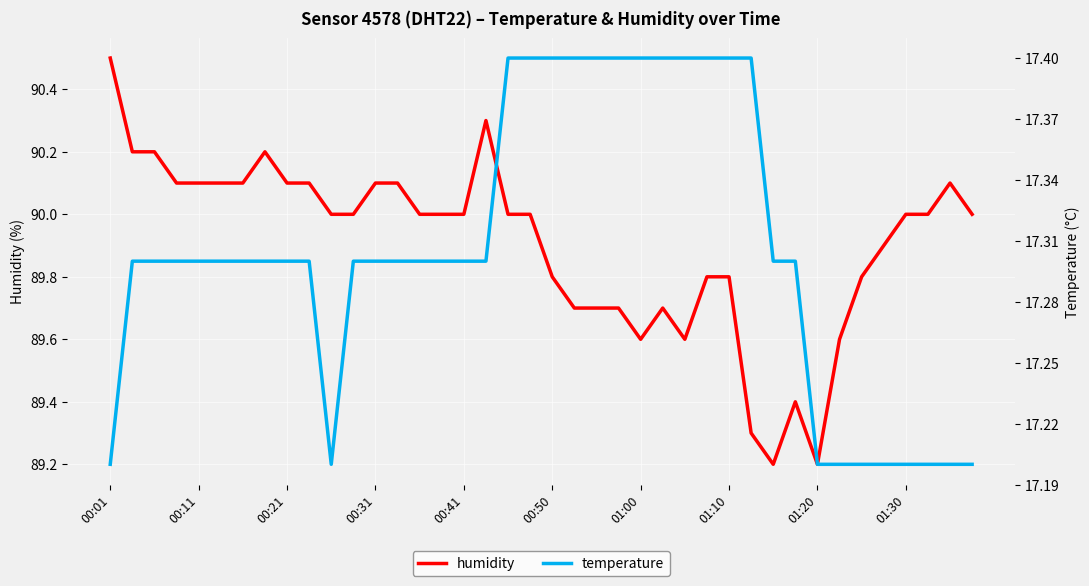

Reading left to right, list all the values displayed in this chart.

humidity: 90.5	90.2	90.2	90.1	90.1	90.1	90.1	90.2	90.1	90.1	90.0	90.0	90.1	90.1	90.0	90.0	90.0	90.3	90.0	90.0	89.8	89.7	89.7	89.7	89.6	89.7	89.6	89.8	89.8	89.3	89.2	89.4	89.2	89.6	89.8	89.9	90.0	90.0	90.1	90.0
temperature: 17.2	17.3	17.3	17.3	17.3	17.3	17.3	17.3	17.3	17.3	17.2	17.3	17.3	17.3	17.3	17.3	17.3	17.3	17.4	17.4	17.4	17.4	17.4	17.4	17.4	17.4	17.4	17.4	17.4	17.4	17.3	17.3	17.2	17.2	17.2	17.2	17.2	17.2	17.2	17.2